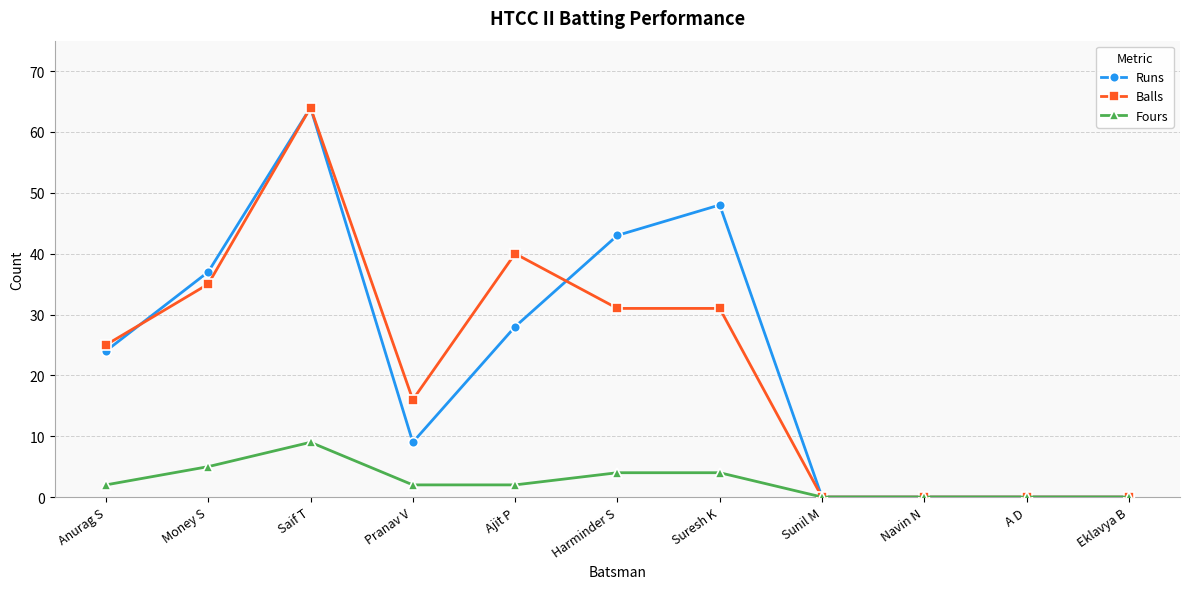

True or false: Runs has a value of 0 at Navin N.

True